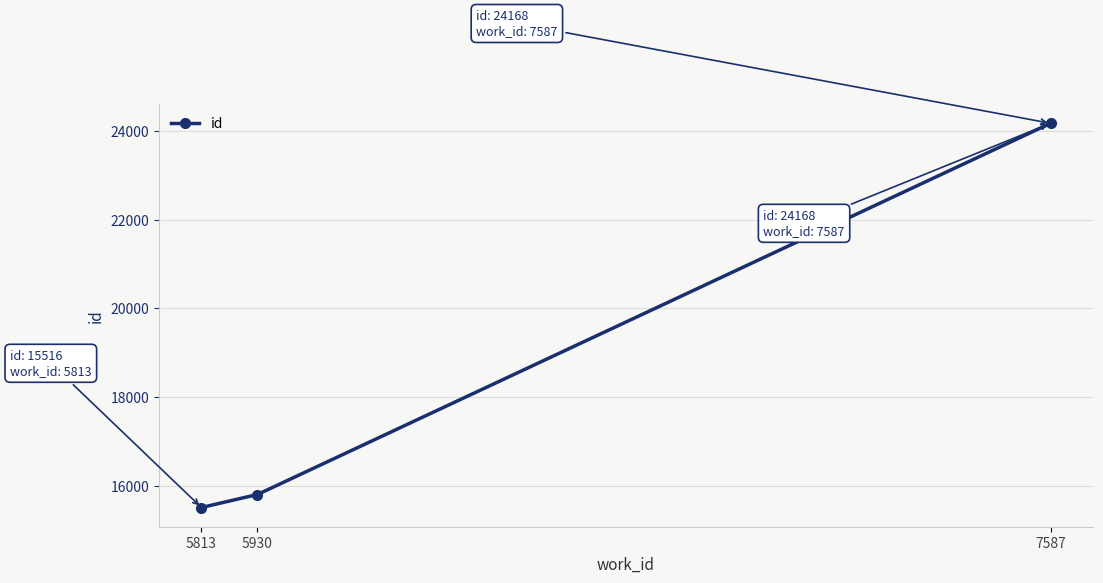

How many data points are less than 15809?

1